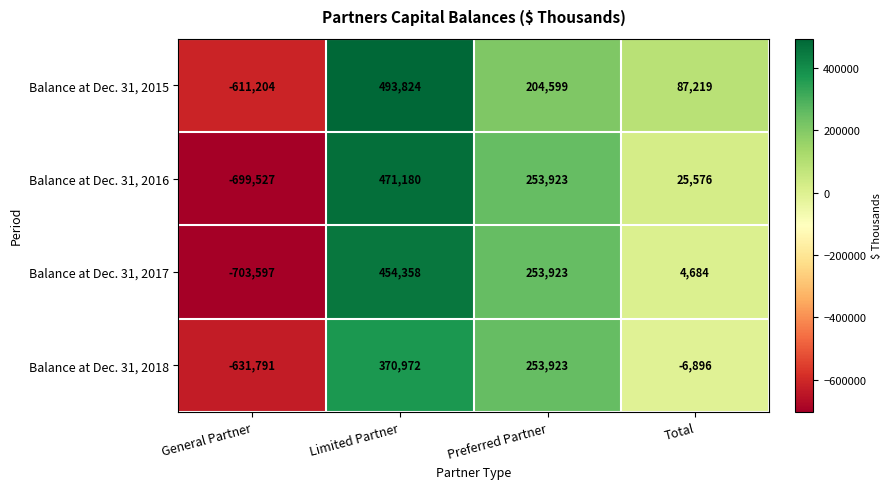

The value of Balance at Dec. 31, 2018 at Limited Partner is 370972. True or false?

True